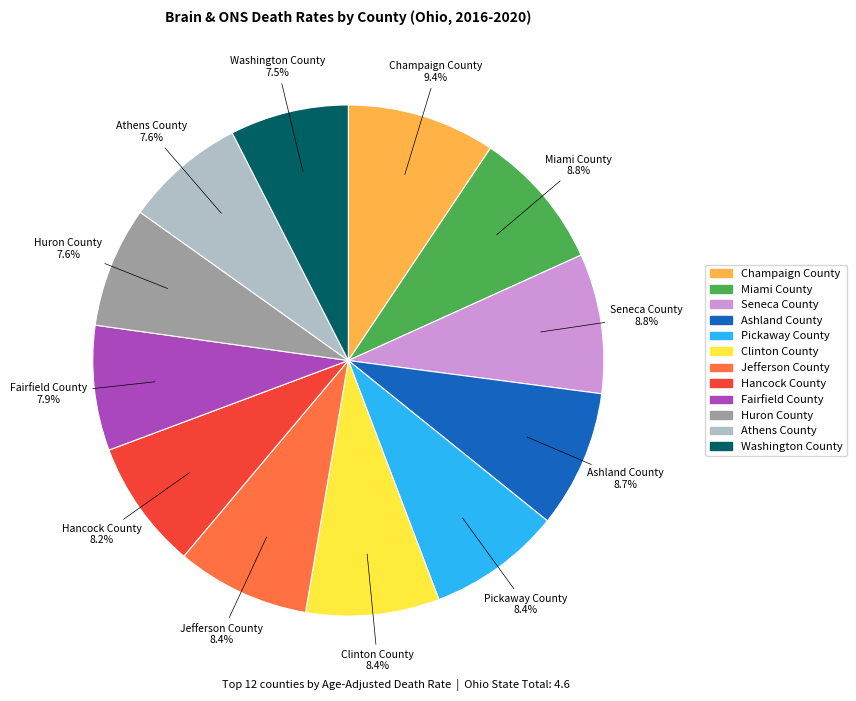

What is the total percentage of Clinton County and Ashland County?

17.2%